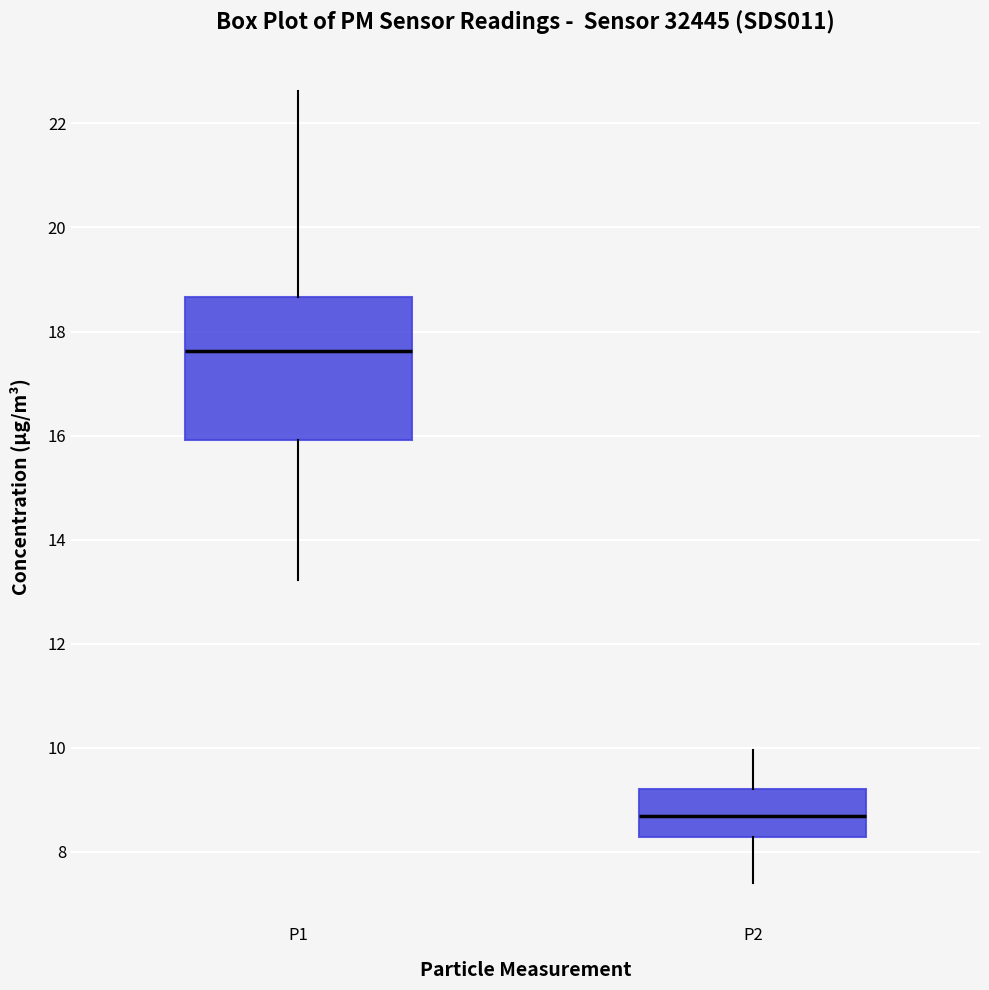

Reading left to right, read every box against the y-axis: the position of its median line, the range the box covers, and the ends of its whiskers. The values are not printed on the chart, so give them approximately, as read against the axis.

P1: median 17.6, box 16.0 to 18.6, whiskers 13.2 to 22.6
P2: median 8.6, box 8.2 to 9.2, whiskers 7.4 to 10.0